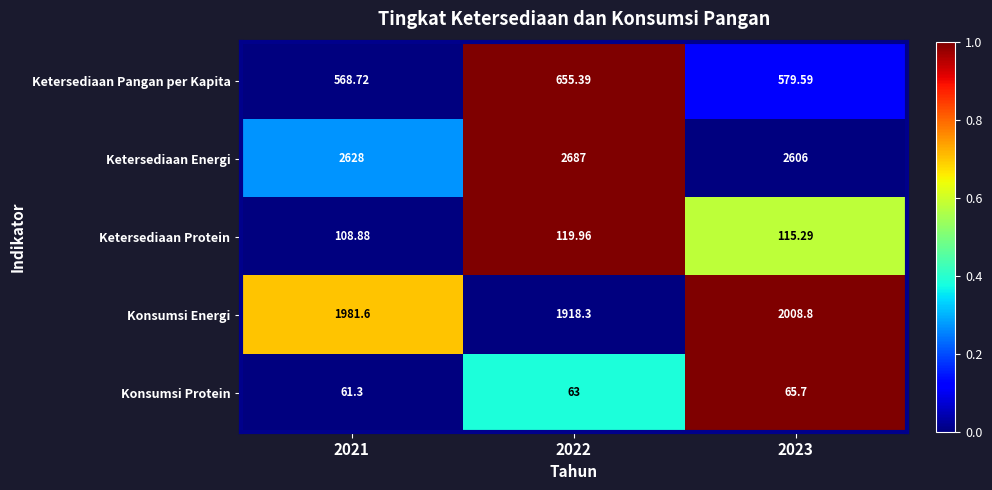

Between 2021 and 2023, which series saw the biggest shift?

Konsumsi Energi